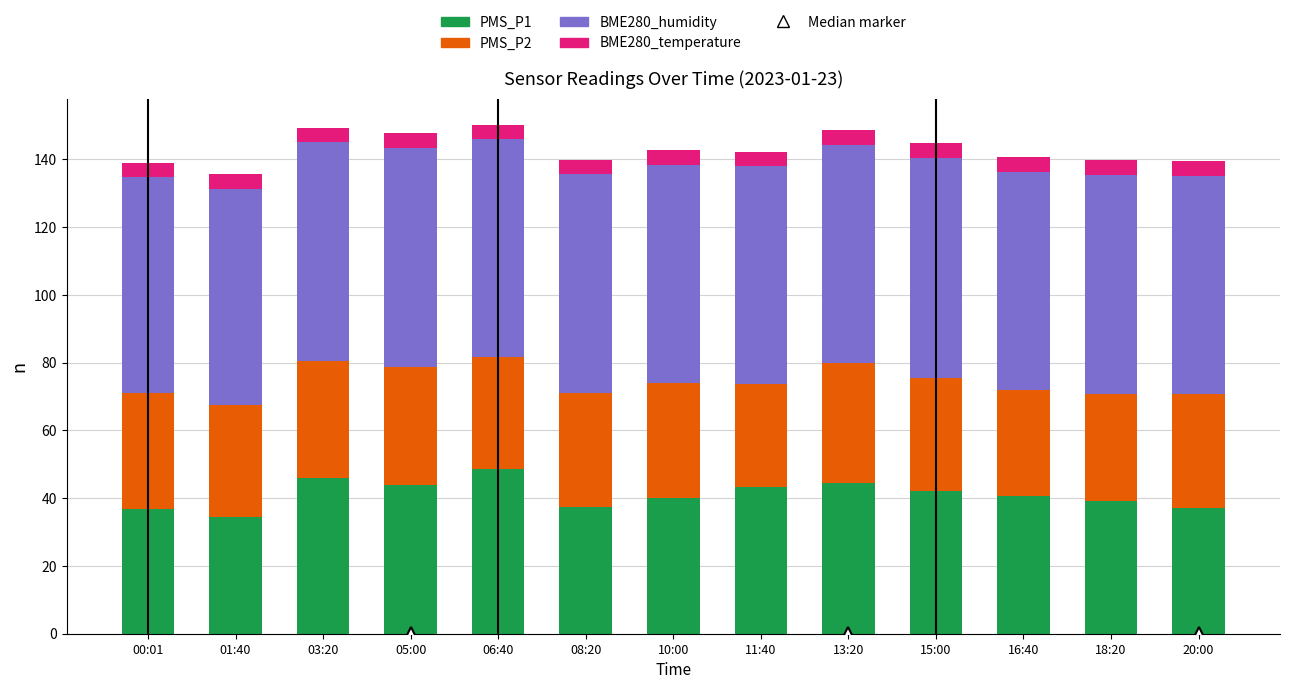

What is the difference between the maximum and minimum values in the PMS_P1 series?

14.0